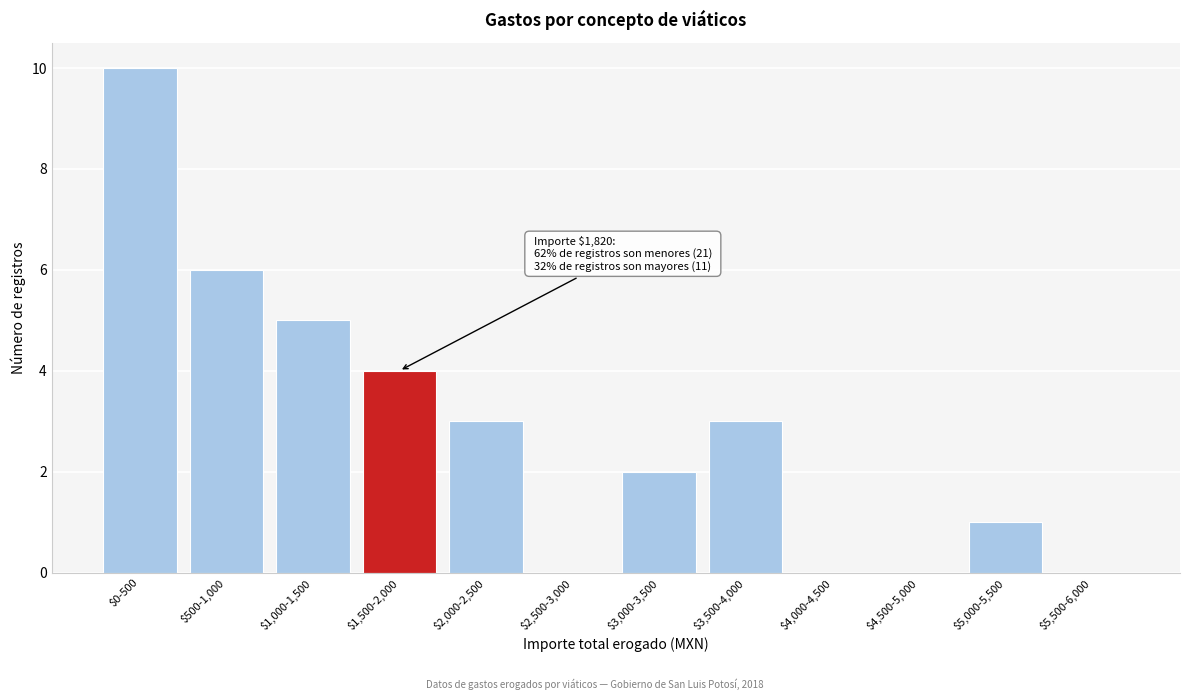

What is the maximum value shown in the chart?

10